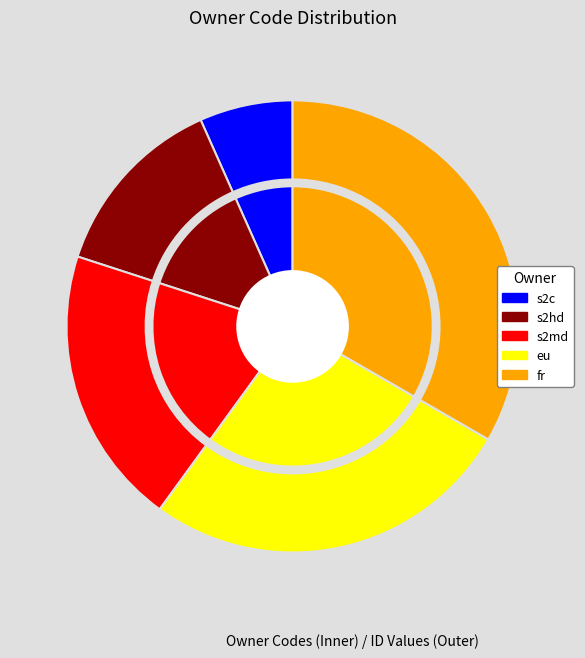

True or false: s2md accounts for 14% of the total.

False